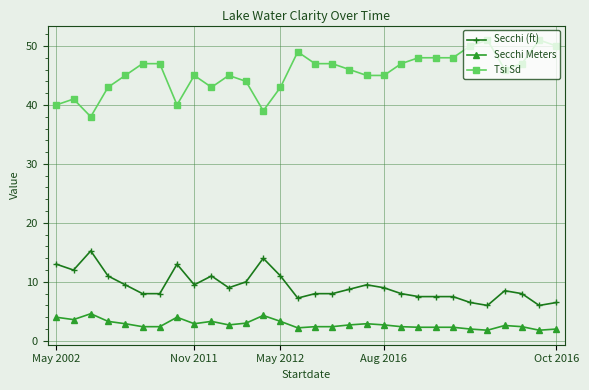

How many categories are shown in the chart?

30